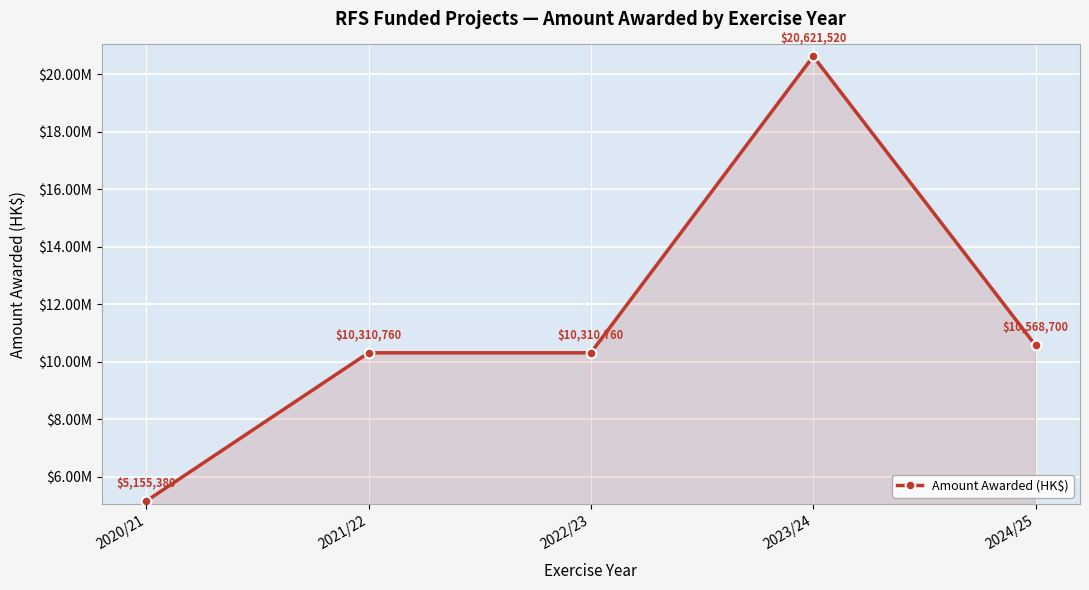

The value at 2020/21 is 1541206. True or false?

False